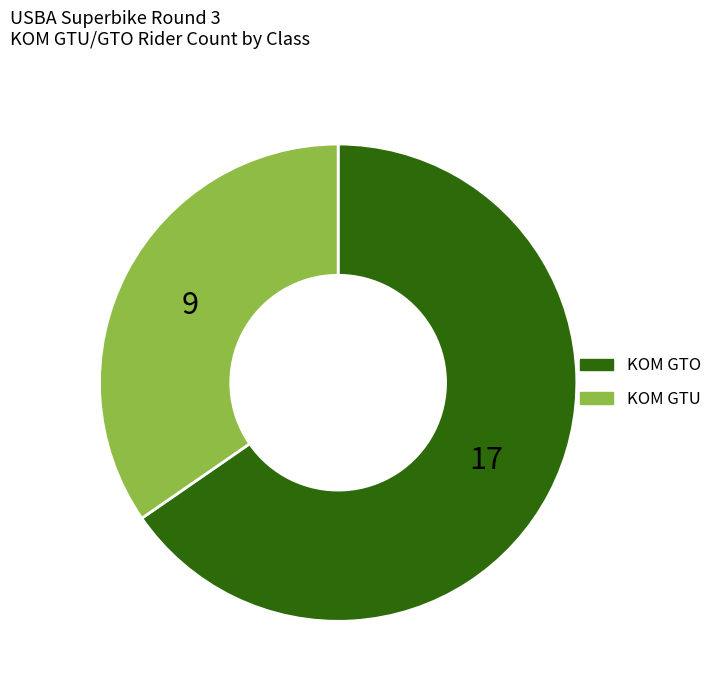

True or false: KOM GTU accounts for 35% of the total.

True